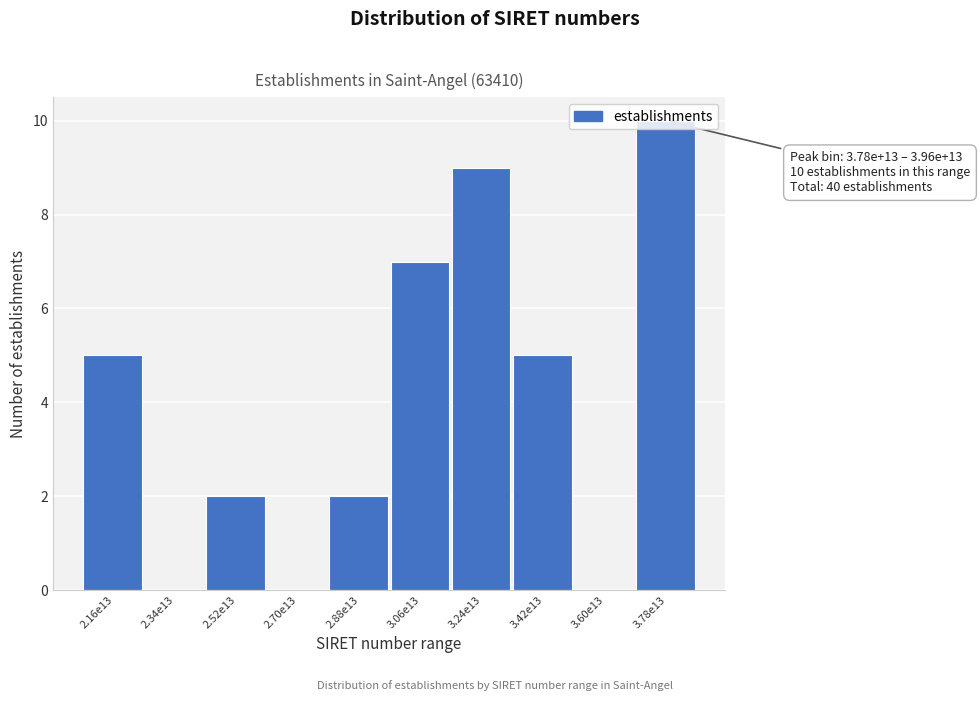

What is the sum of the values at 3.60e13 and 3.42e13?

5